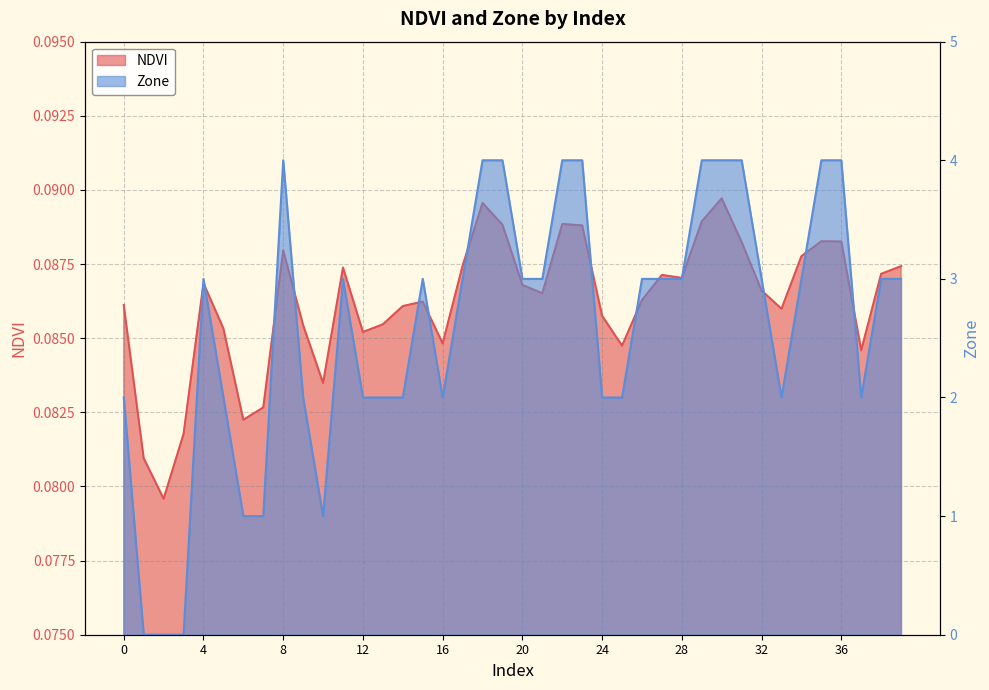

What is the average value of the NDVI series?

0.1